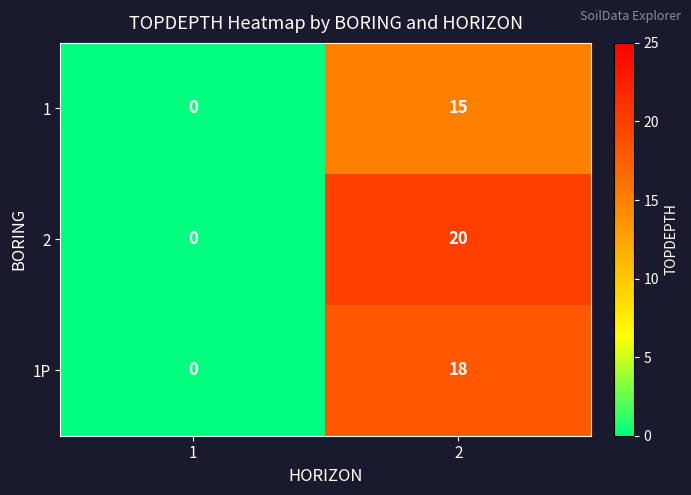

What is the spread (max minus min) of values at 2?

5